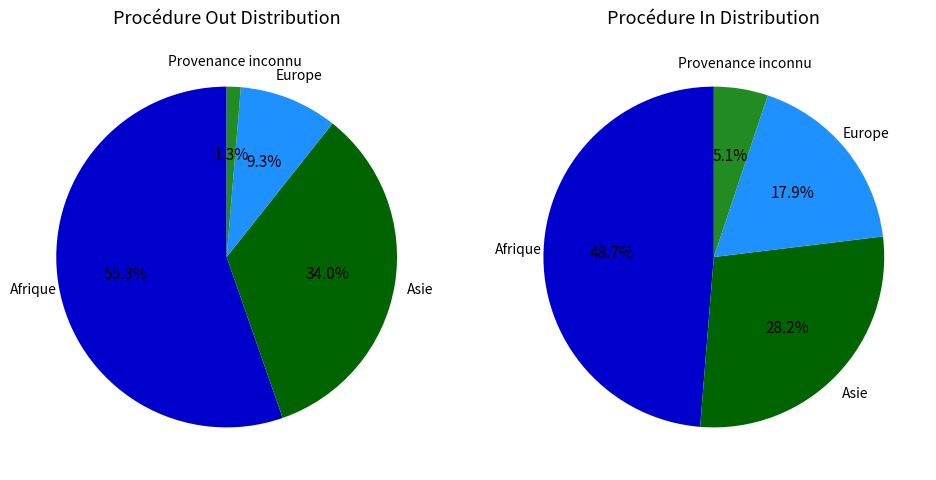

Is there any slice that represents more than half of the pie?

Yes